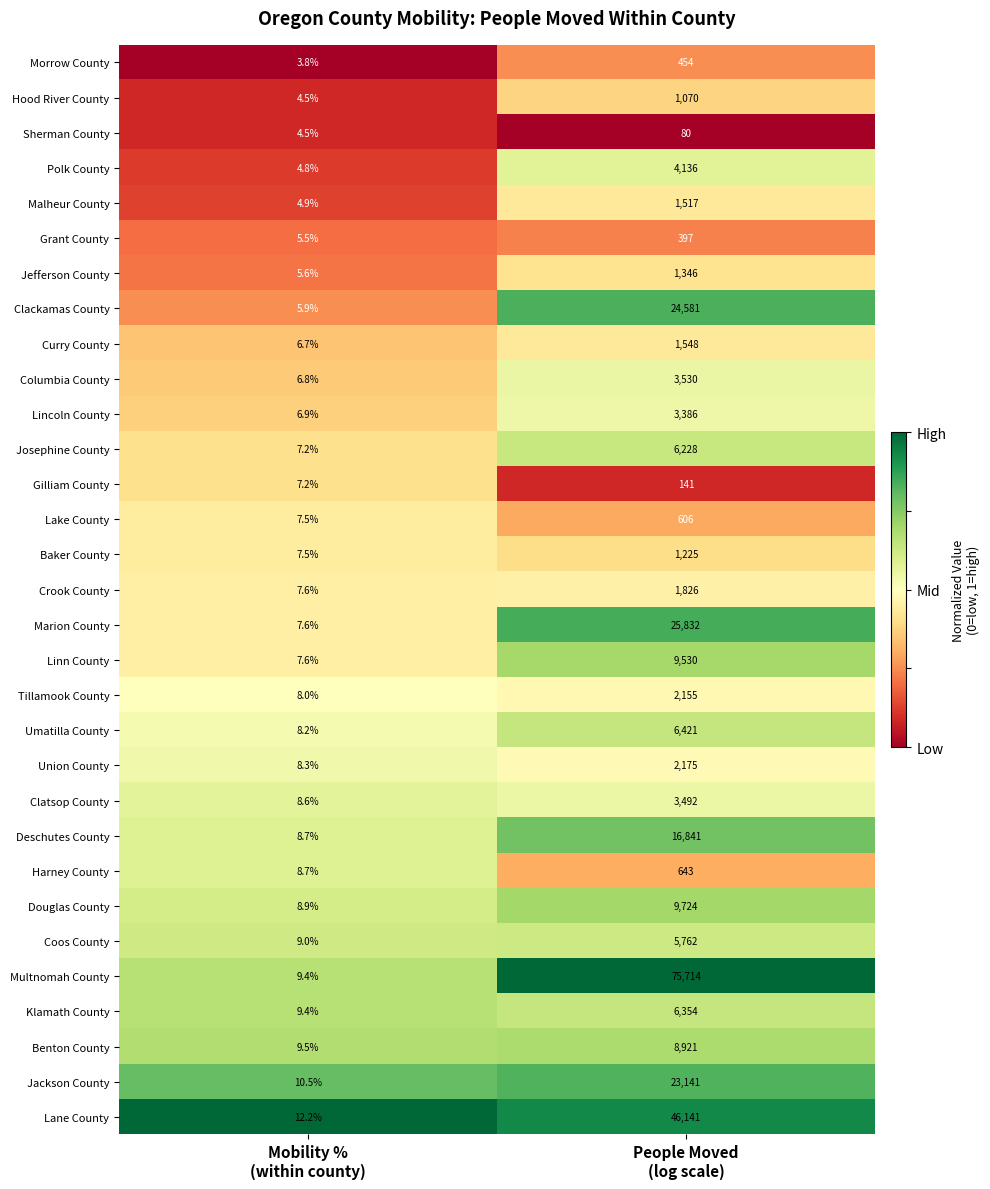

Which series has the largest range (max minus min)?

Multnomah County